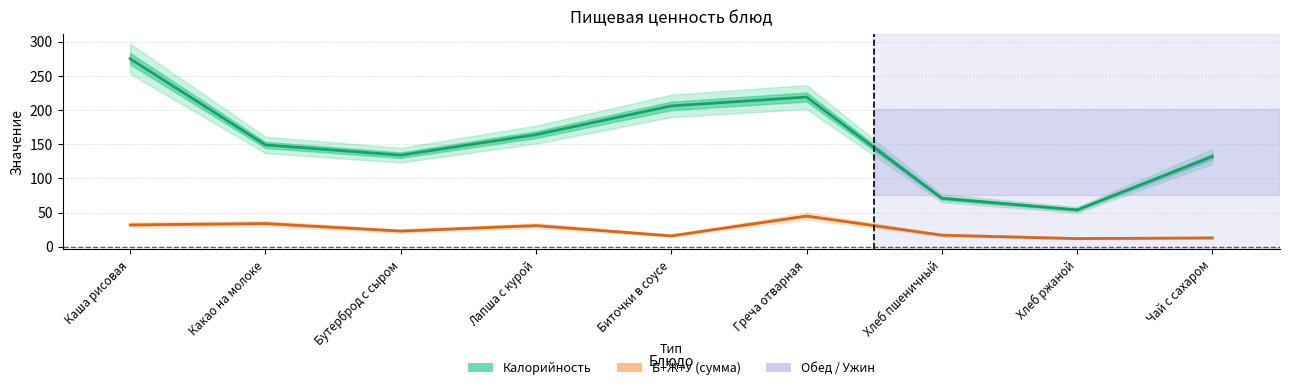

True or false: Калорийность and Б+Ж+У (сумма) intersect in this chart.

False